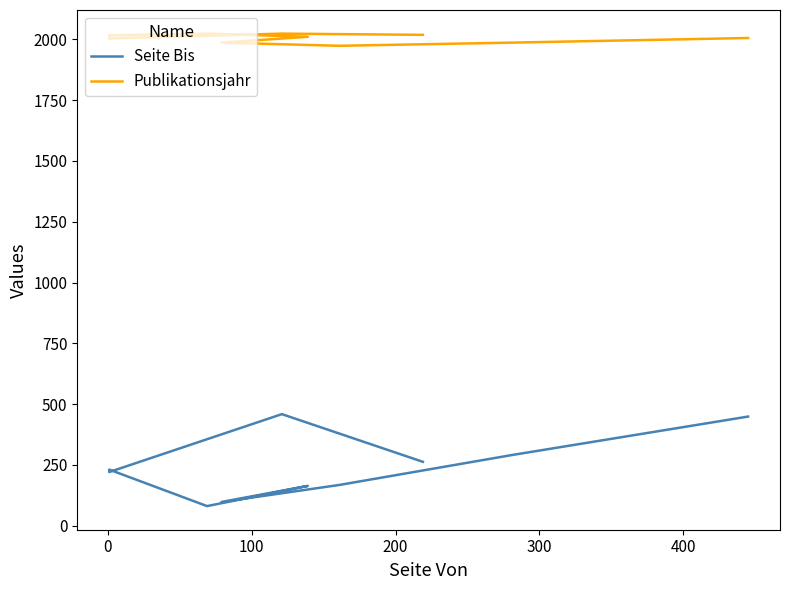

What position from the right is 0?

10